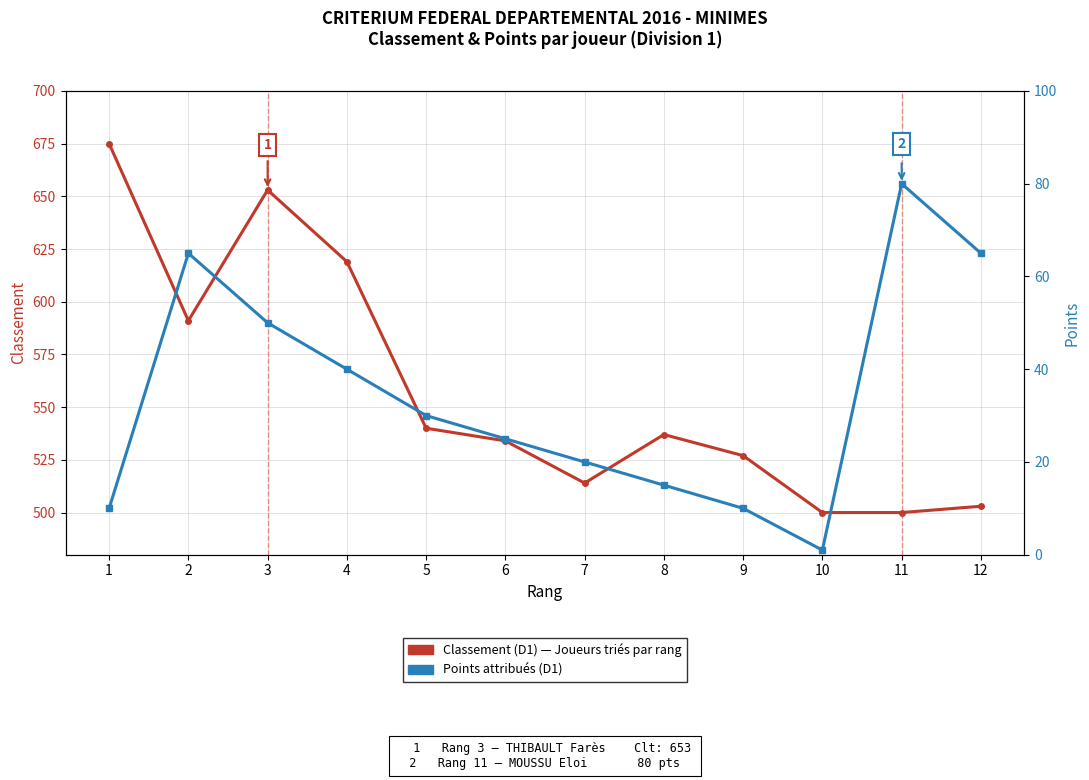

List the series in order of their peak value, highest first.

Classement (D1), Points (D1)